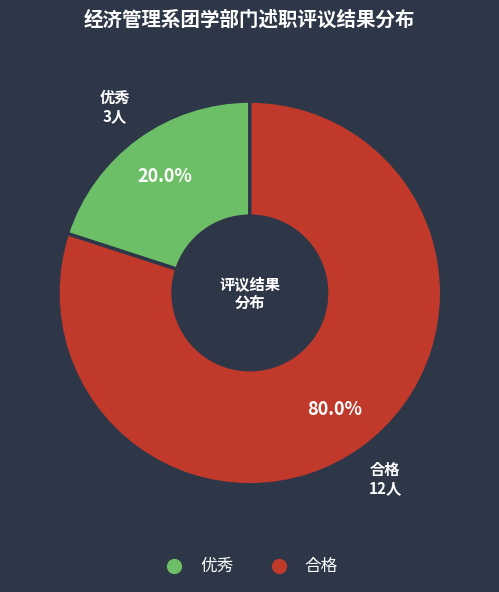

Is it true that 合格 is 80% of the pie?

True